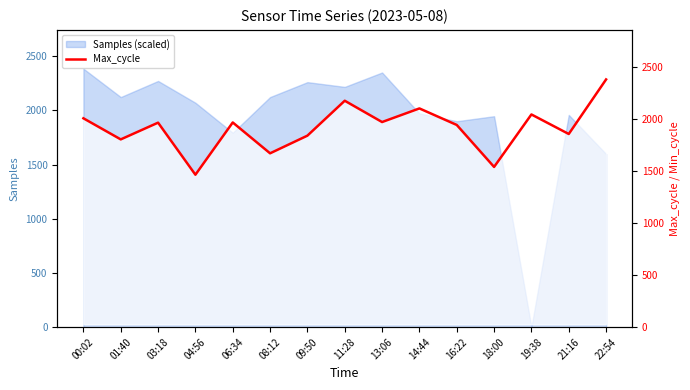

Where is the first local minimum?

01:40